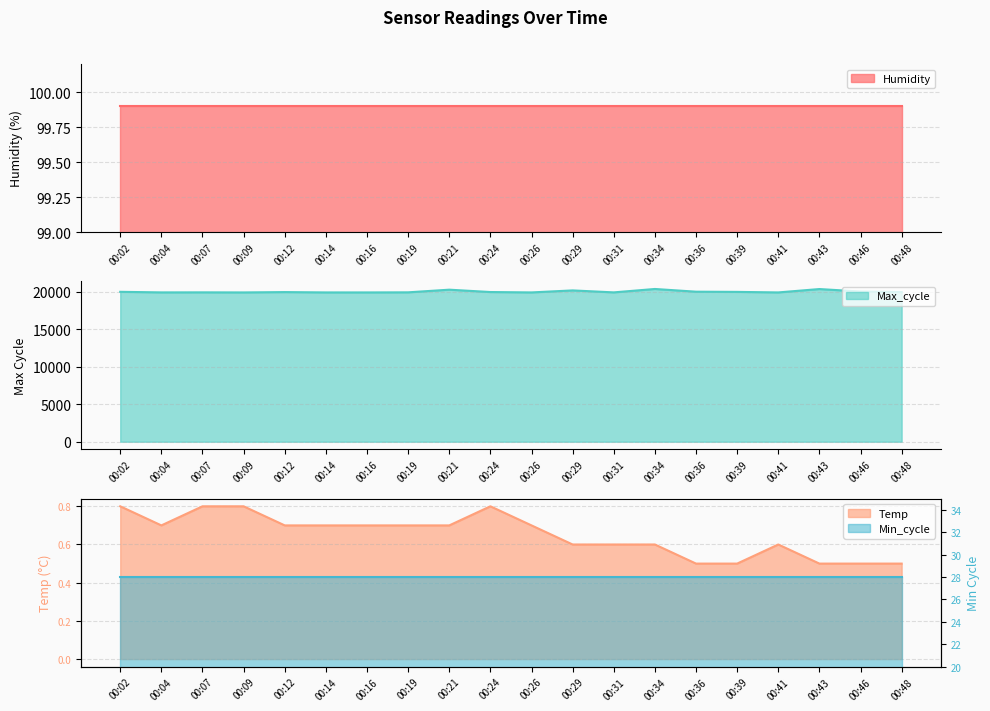

What is the average value of the Max_cycle series?

20029